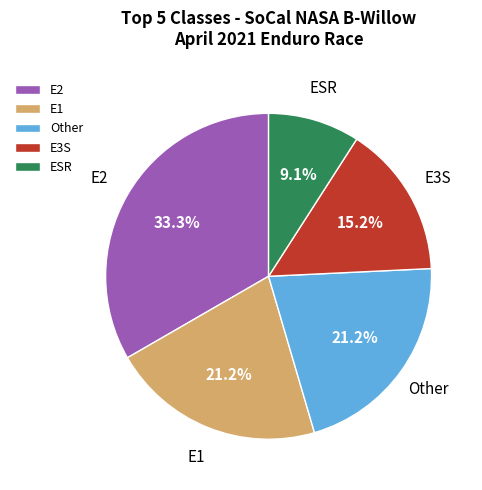

How many slices are in this pie chart?

5